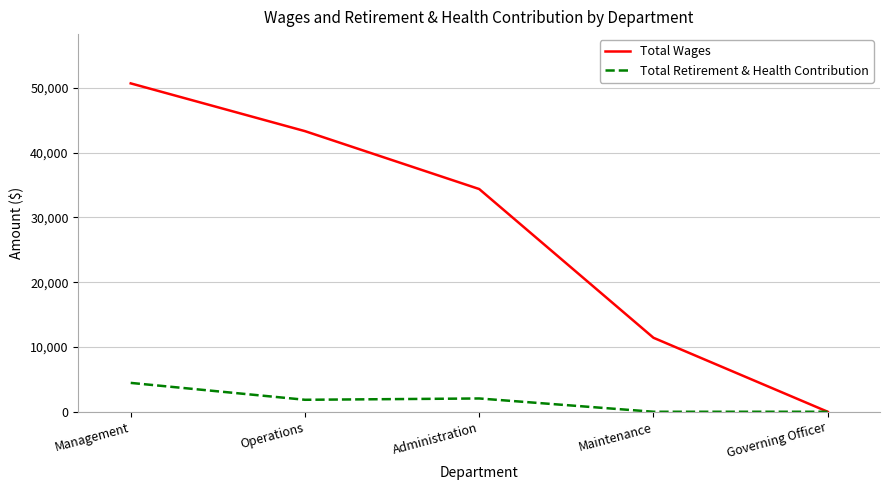

List the labels in order of Total Wages value, largest first.

Management, Operations, Administration, Maintenance, Governing Officer